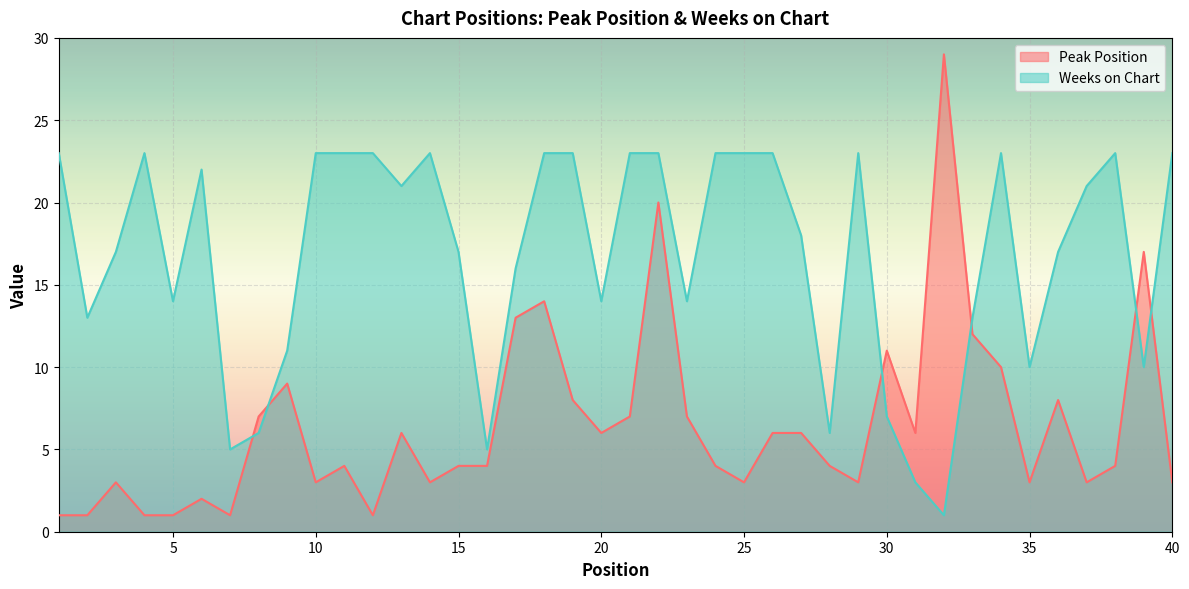

Does the chart display data point markers on the line(s)?

No